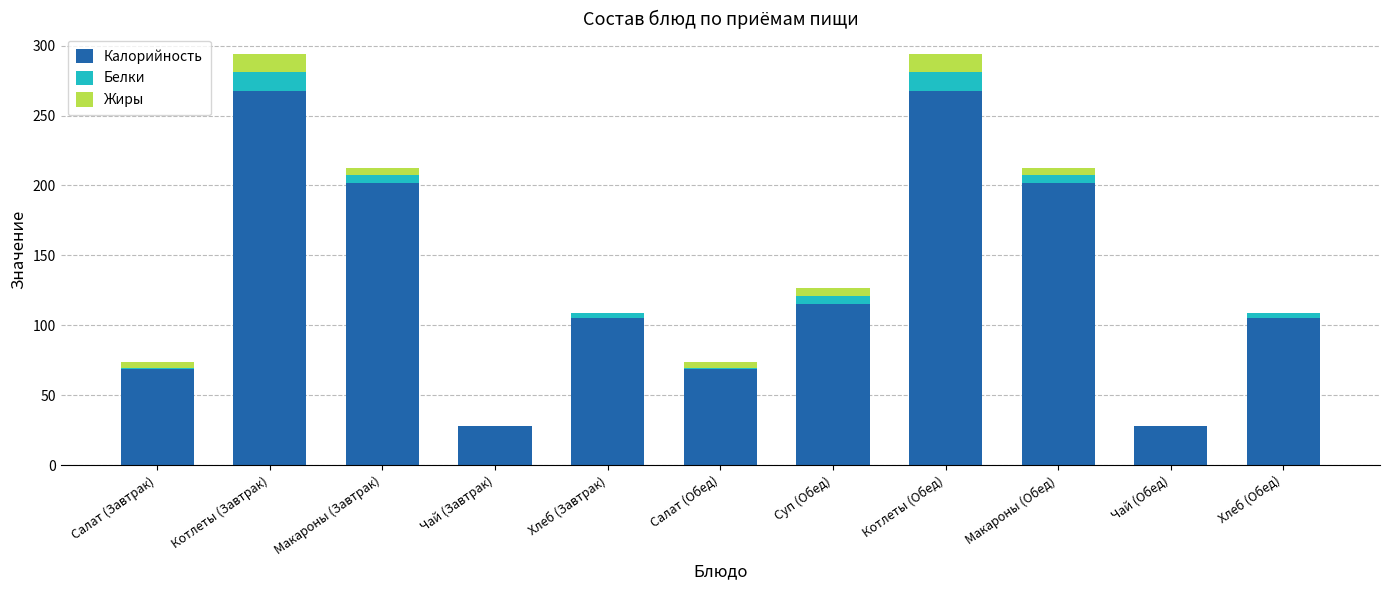

The value of Калорийность at Хлеб (Завтрак) is 34.8. True or false?

False